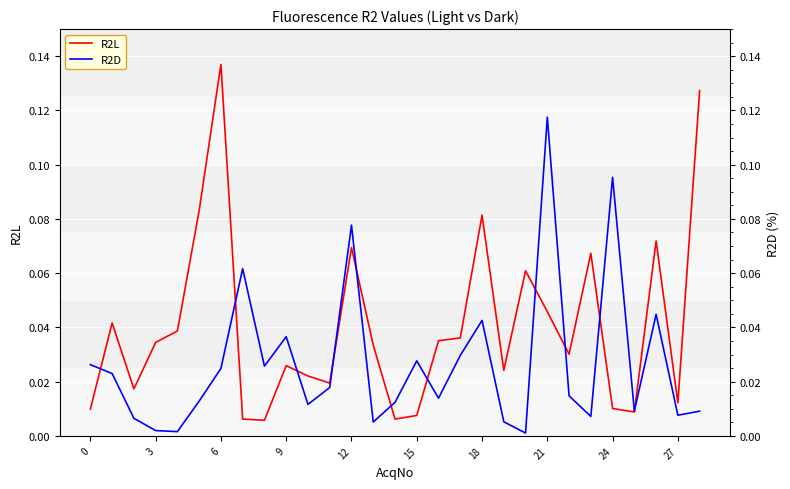

At which category is the sum across all series the highest?

21